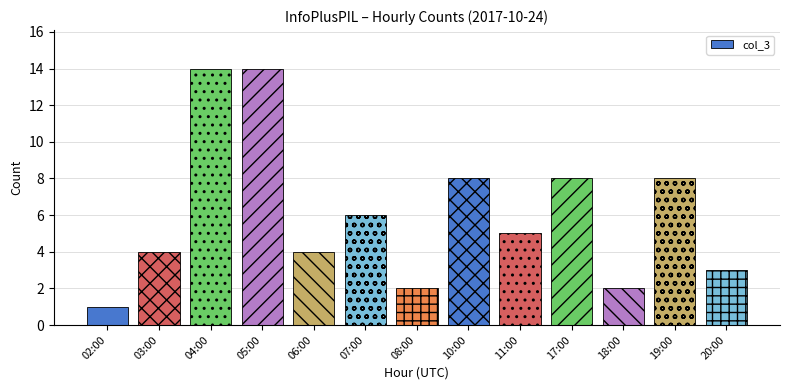

Where does the data first go above 5?

04:00